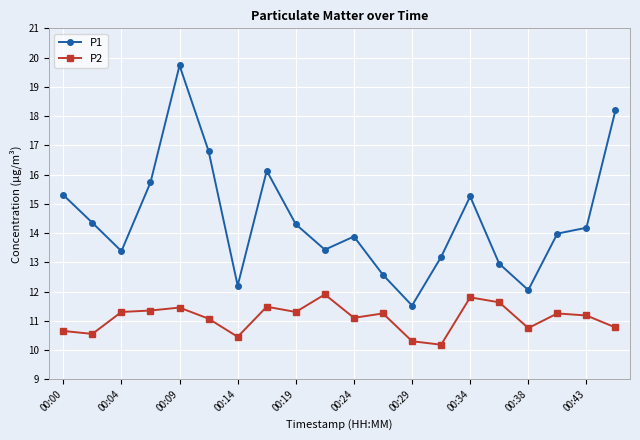

What is the minimum value for P1?

11.5